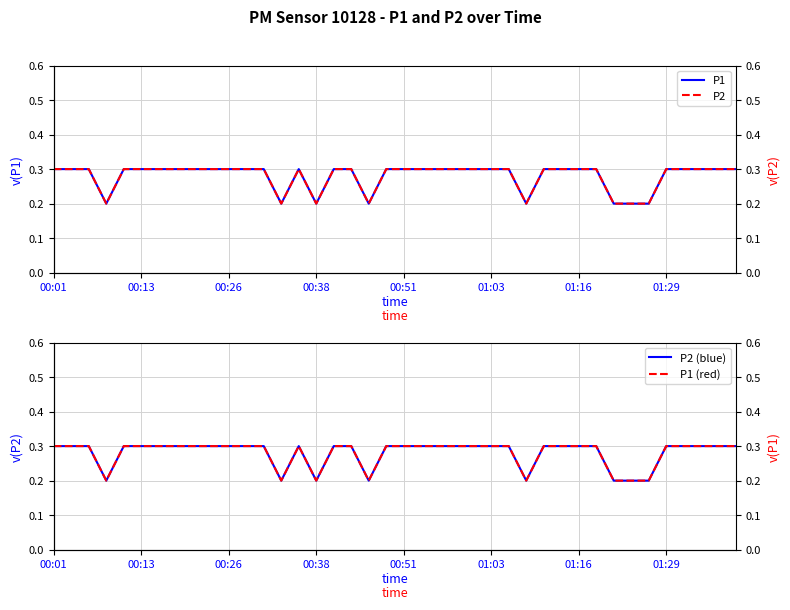

In P1 (red), how many points are higher than both neighbors (excluding endpoints)?

1